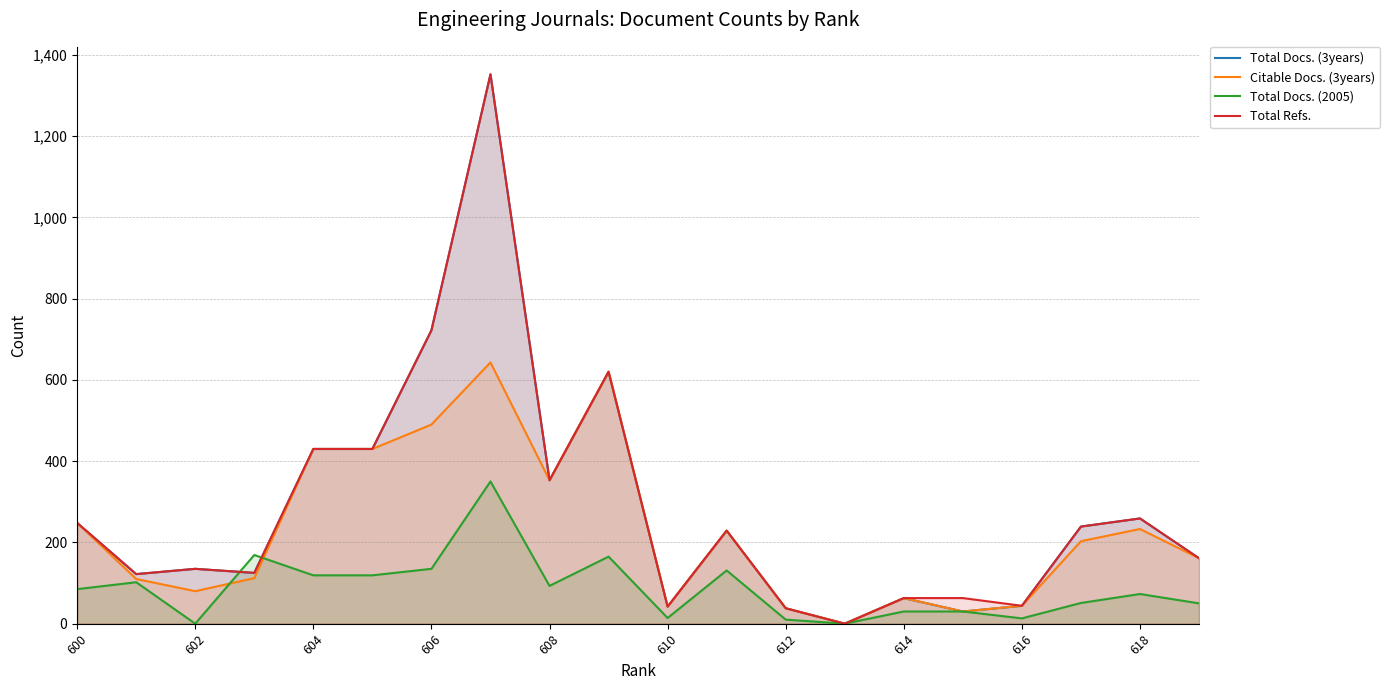

What are all the series names shown in the legend?

Total Docs. (3years), Citable Docs. (3years), Total Docs. (2005), Total Refs.